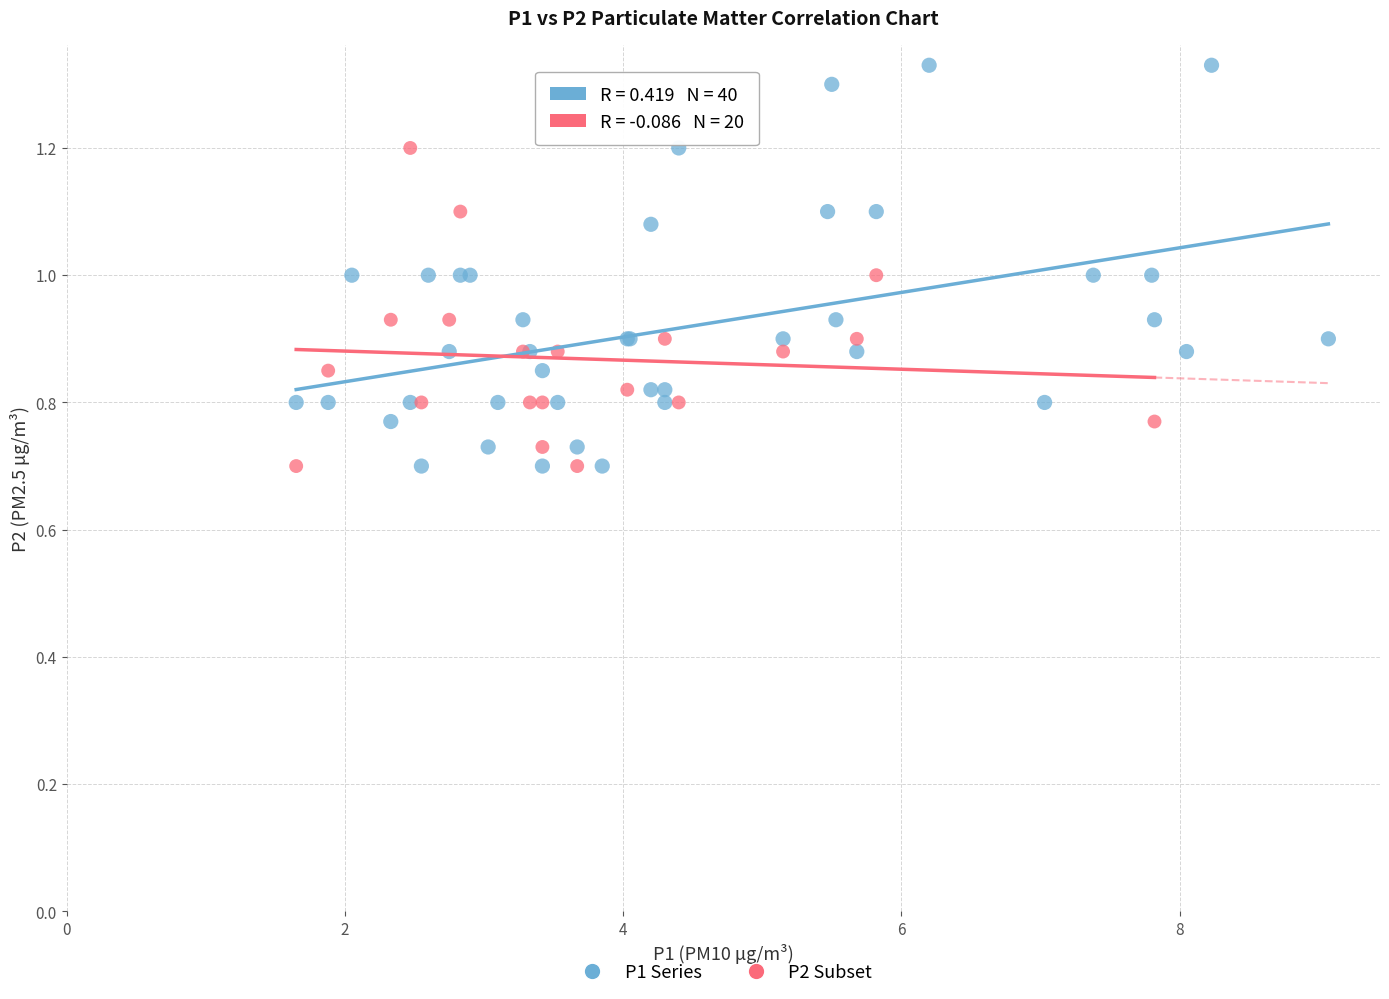

Which series reaches the maximum Y coordinate?

P1 Series